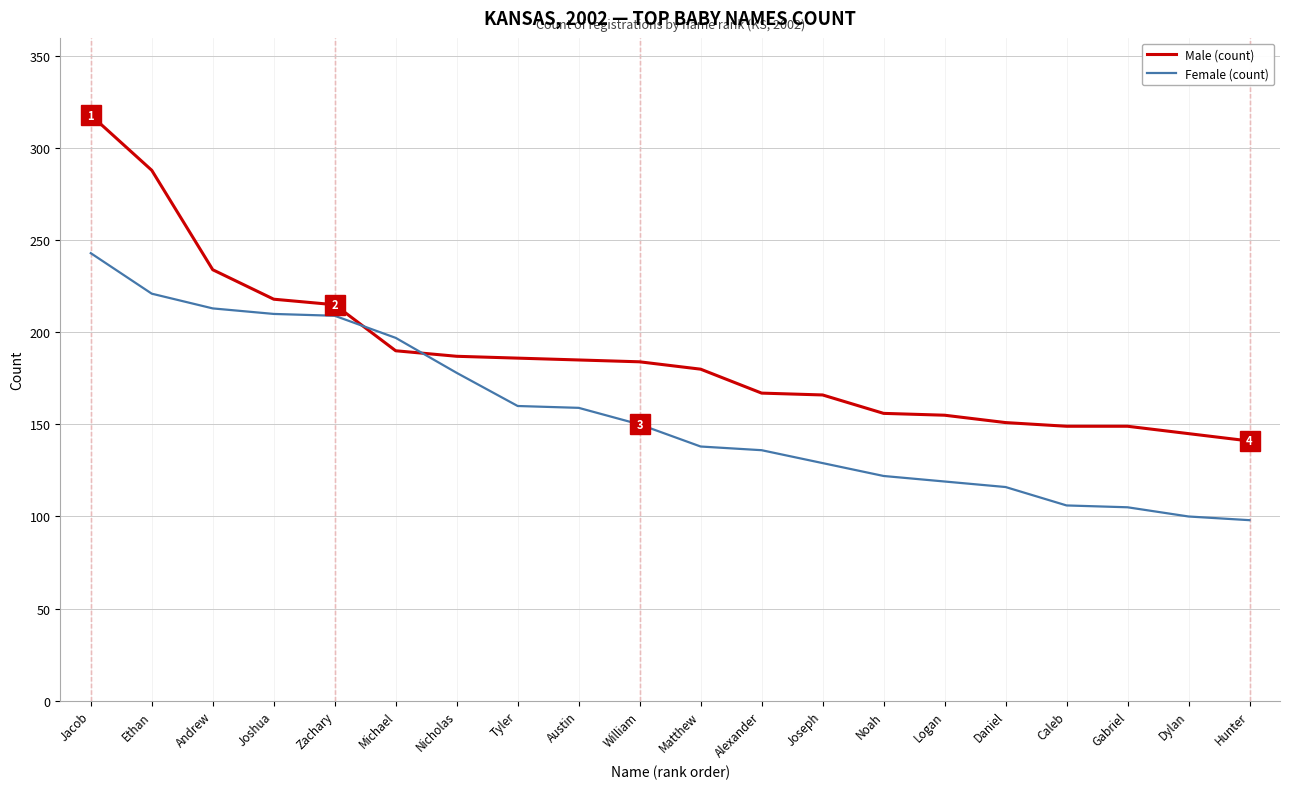

What value does the Female (count) series have at Matthew, to the nearest 5?

140